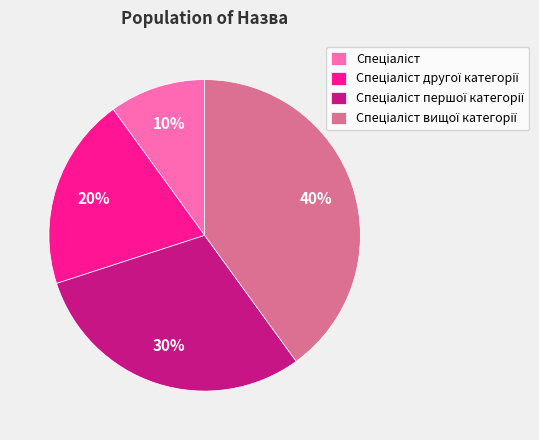

To the nearest percent, what is the difference between the largest and smallest slice percentages?

30%